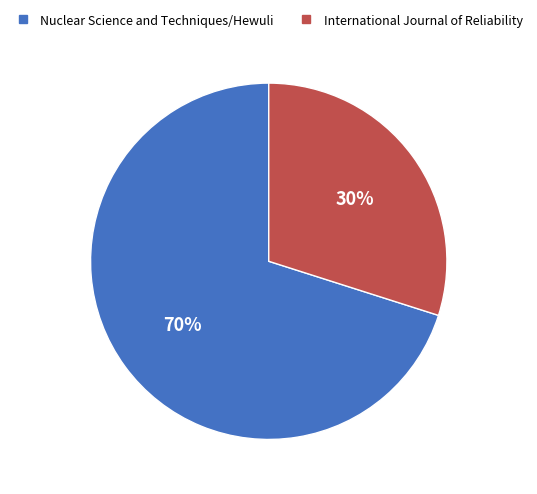

Which category has the biggest portion of the pie?

Nuclear Science and Techniques/Hewuli